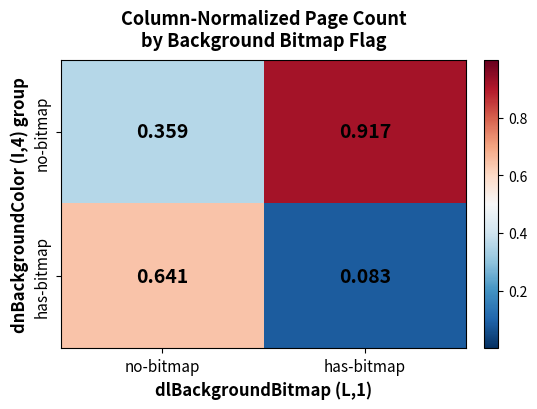

At which label is no-bitmap closest to 0?

no-bitmap